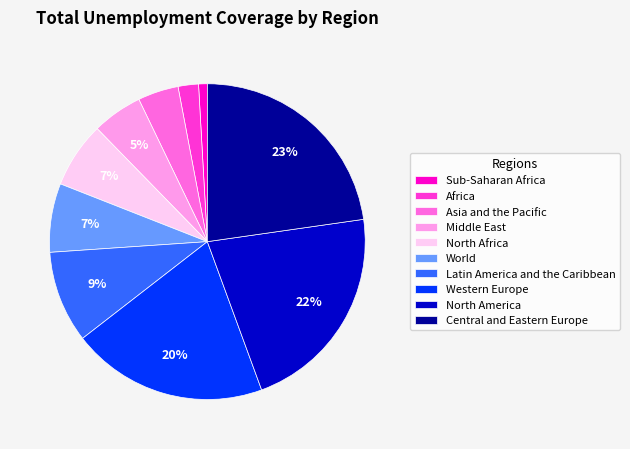

To the nearest percent, what is the difference between the largest and smallest slice percentages?

22%